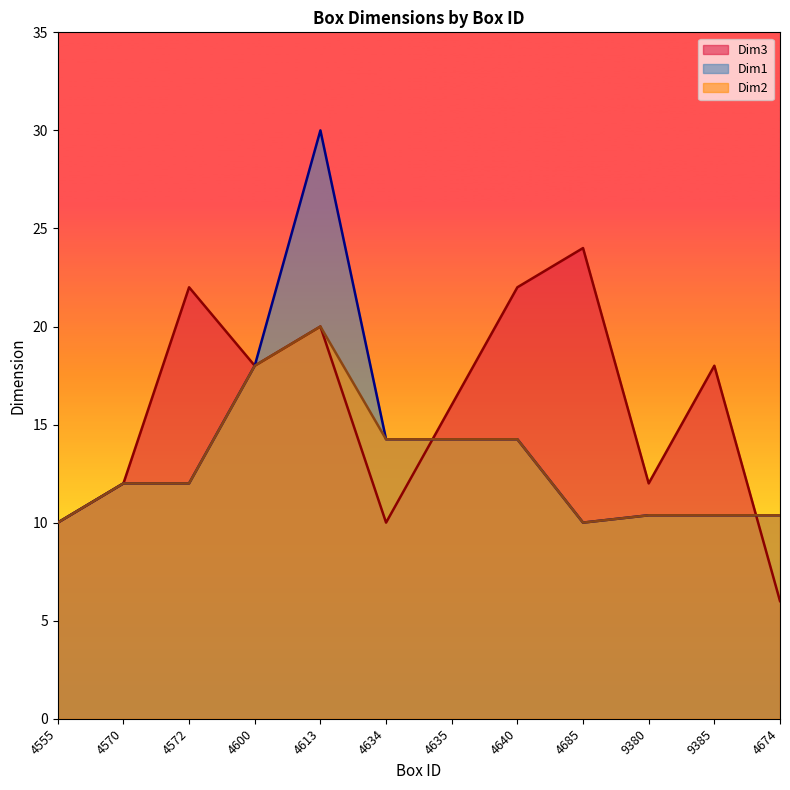

Reading left to right, what are all the values shown in this chart?

Dim3: 4555=10.0	4570=12.0	4572=22.0	4600=18.0	4613=20.0	4634=10.0	4635=16.0	4640=22.0	4685=24.0	9380=12.0	9385=18.0	4674=6.0
Dim1: 4555=10.0	4570=12.0	4572=12.0	4600=18.0	4613=30.0	4634=14.2	4635=14.2	4640=14.2	4685=10.0	9380=10.4	9385=10.4	4674=10.4
Dim2: 4555=10.0	4570=12.0	4572=12.0	4600=18.0	4613=20.0	4634=14.2	4635=14.2	4640=14.2	4685=10.0	9380=10.4	9385=10.4	4674=10.4